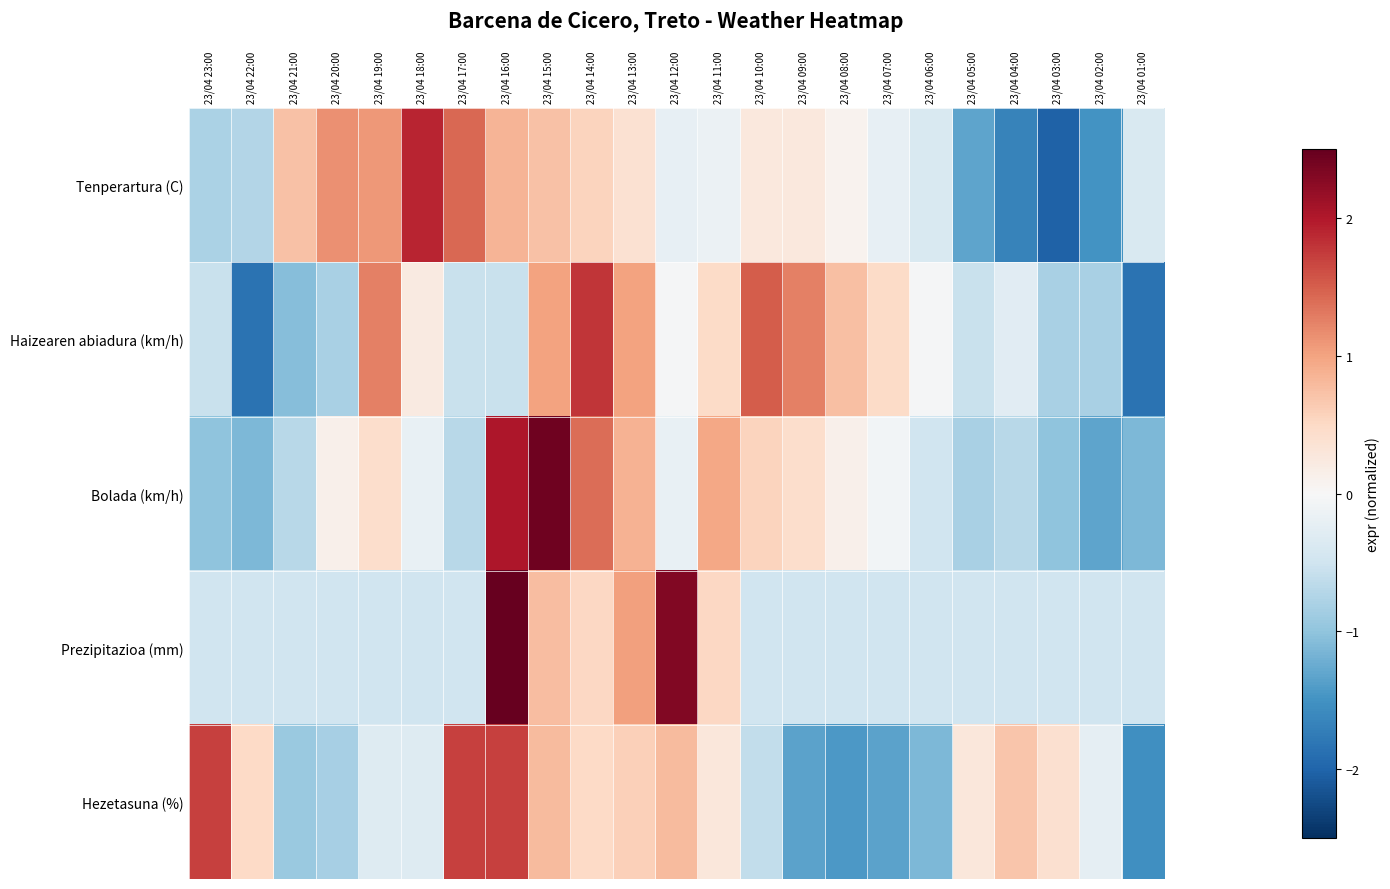

How many data points does each series have?

23